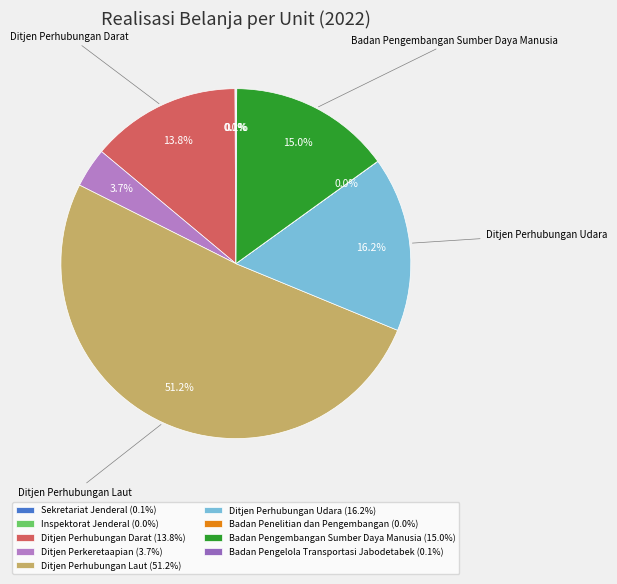

How many slices are in this pie chart?

9